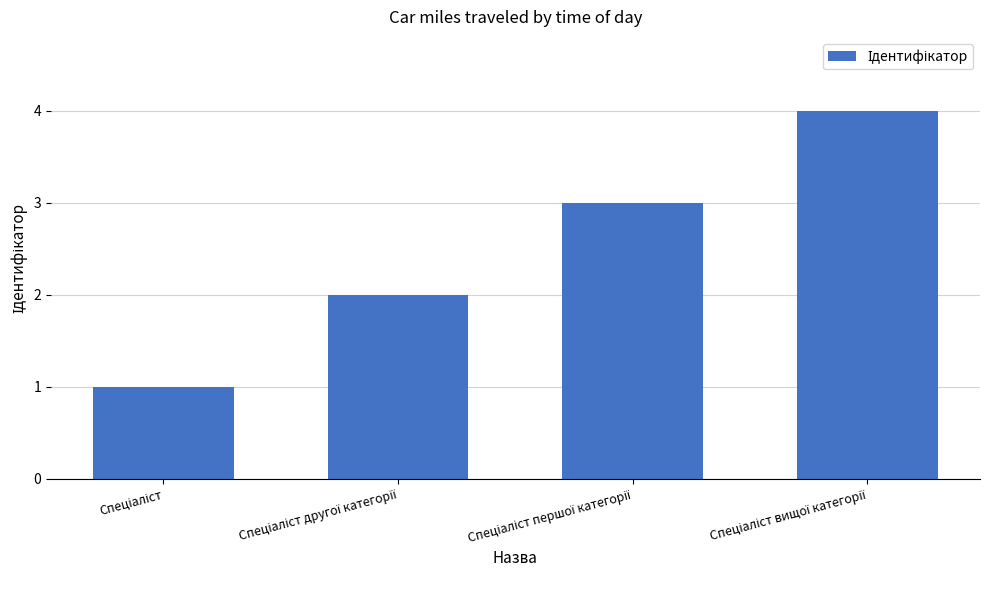

What is the difference between the maximum and minimum values?

3